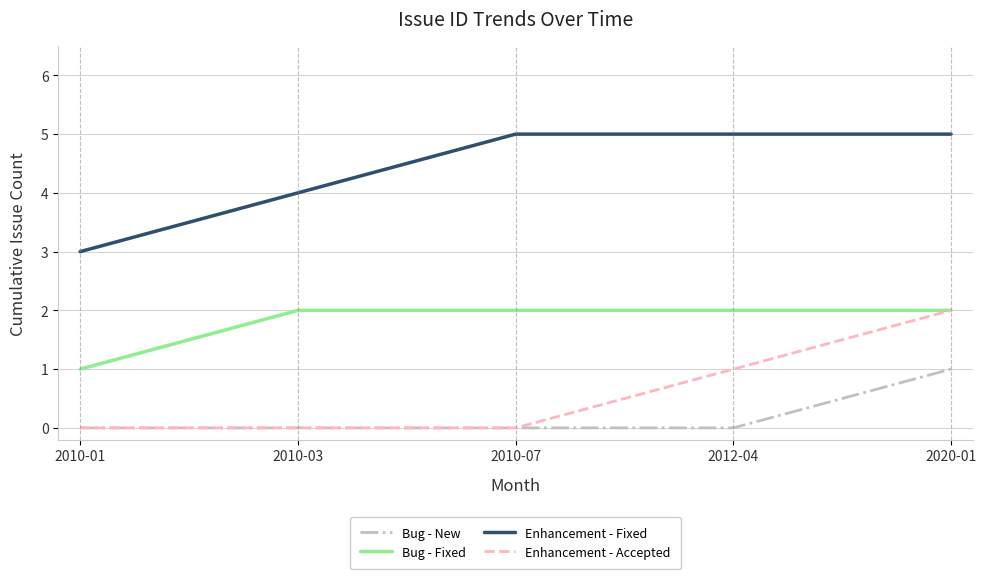

What position from the right is 2010-01?

5